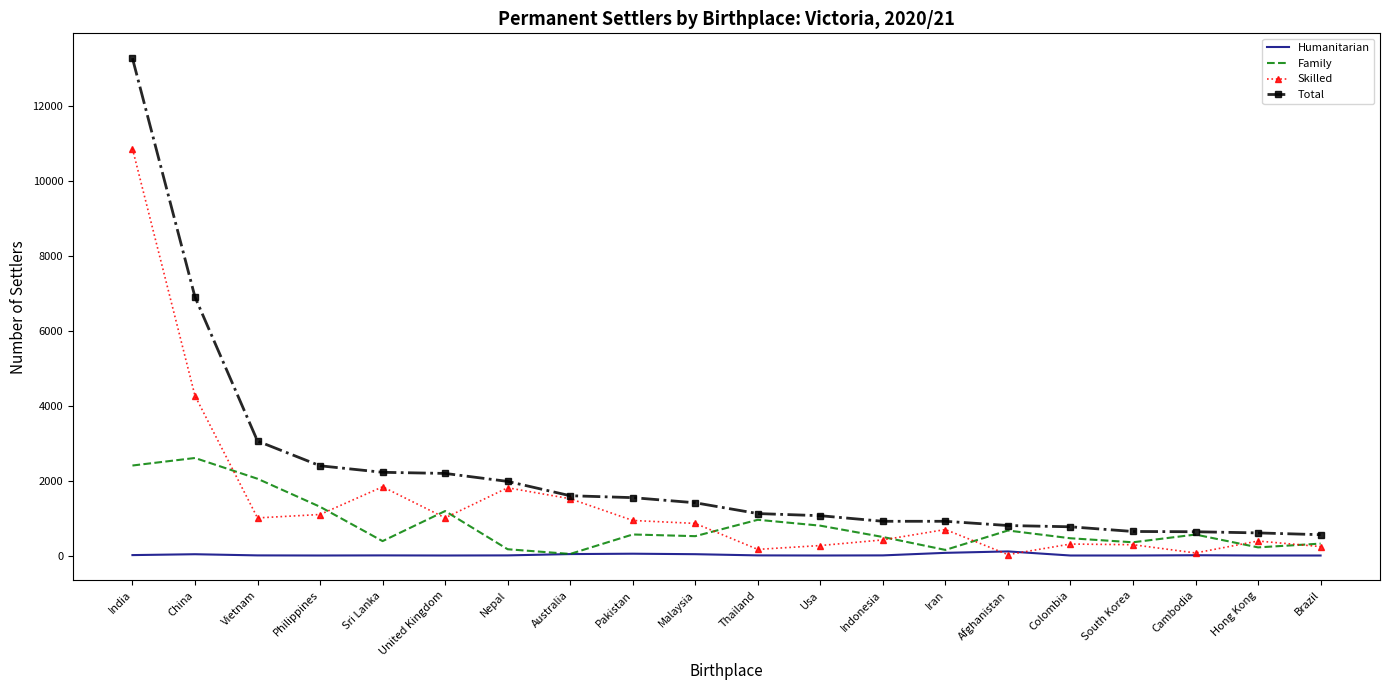

Which series changed the most between Malaysia and Colombia?

Total